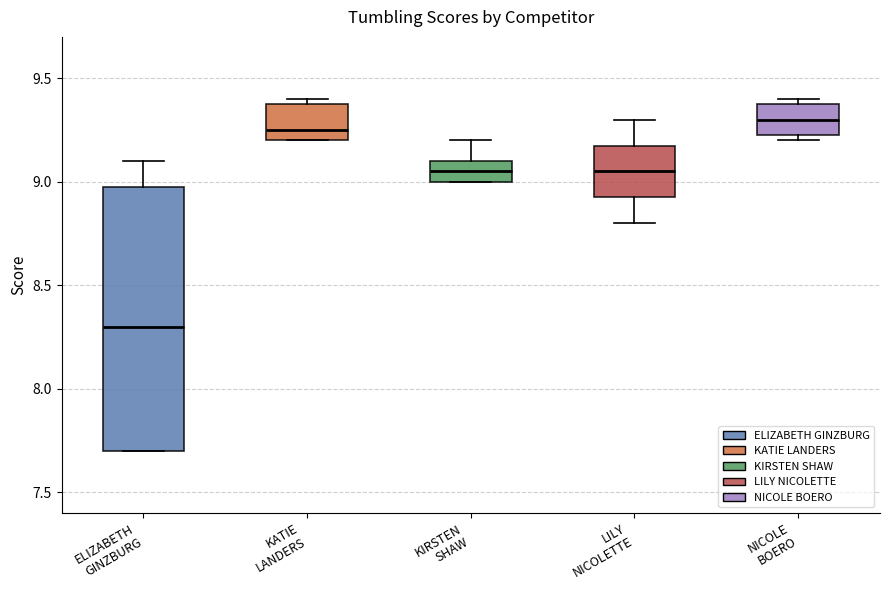

Reading left to right, transcribe this box plot: for each box, give where its median line is, the range the box spans, and where its two whiskers end, as read against the y-axis. The values are not printed on the chart, so give them approximately, as read against the axis.

ELIZABETH GINZBURG: median 8.30, box 7.70 to 9.00, whiskers 7.70 to 9.10
KATIE LANDERS: median 9.25, box 9.20 to 9.40, whiskers 9.20 to 9.40 (just above the box's upper edge)
KIRSTEN SHAW: median 9.05, box 9.00 to 9.10, whiskers 9.00 to 9.20
LILY NICOLETTE: median 9.05, box 8.95 to 9.20, whiskers 8.80 to 9.30
NICOLE BOERO: median 9.30, box 9.25 to 9.40, whiskers 9.20 to 9.40 (just above the box's upper edge)